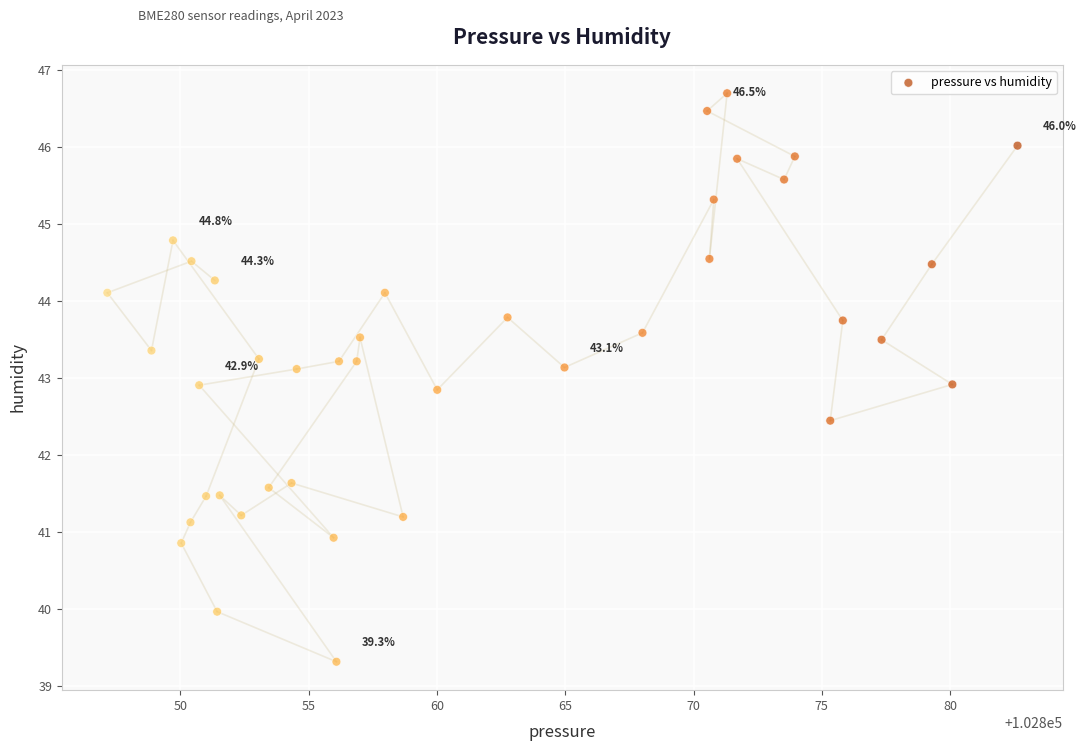

What is the range of Y values (max minus min)?

7.4